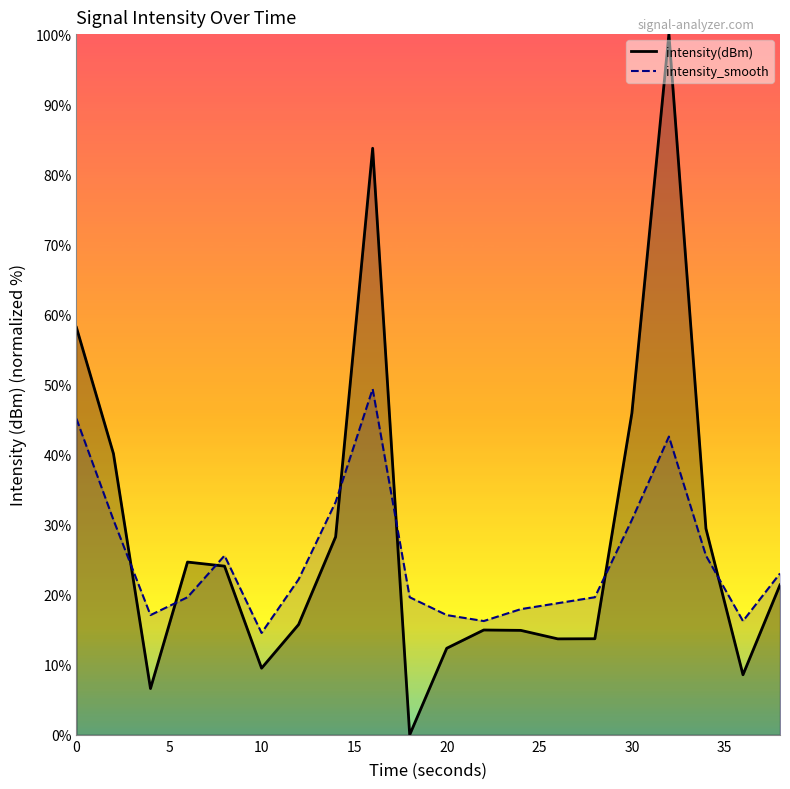

How many distinct data groups are displayed?

2